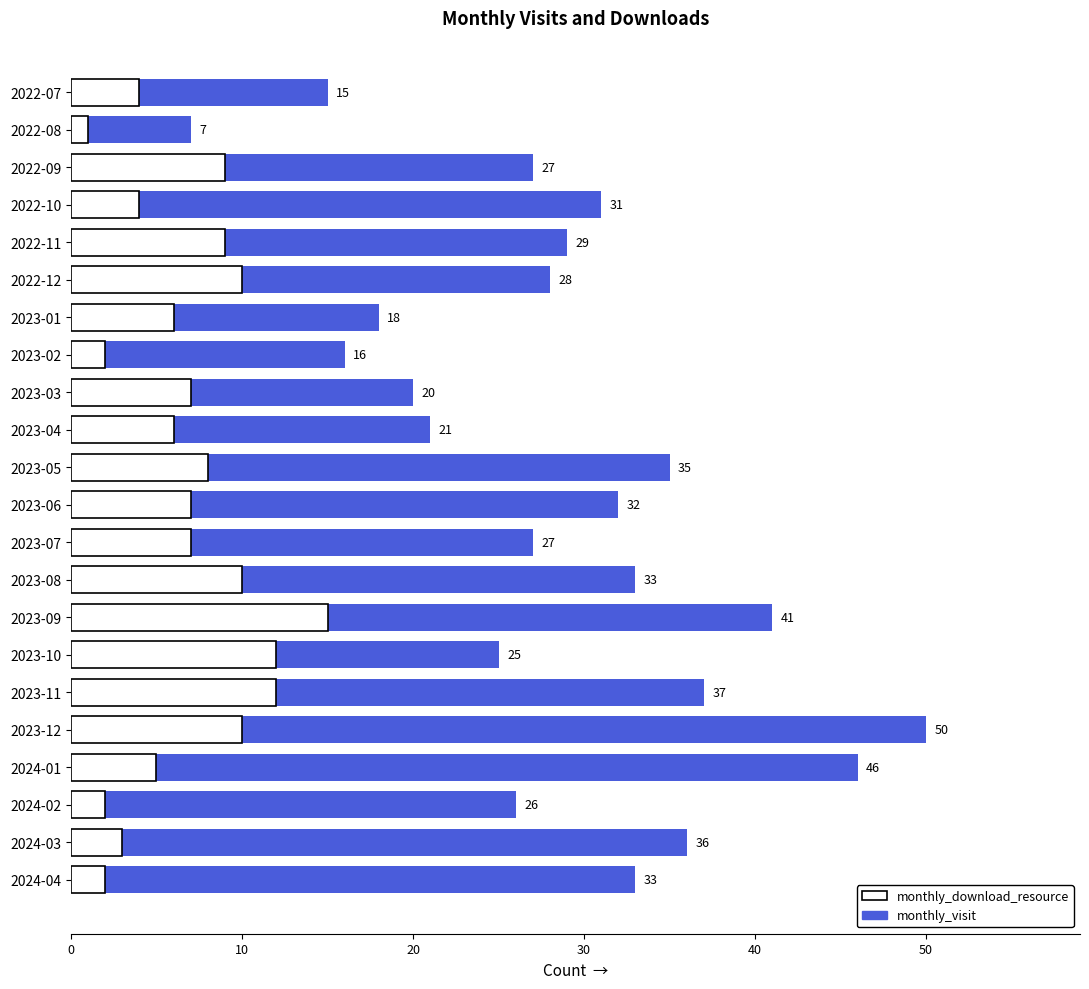

List the series in order of their peak value, lowest first.

monthly_download_resource, monthly_visit